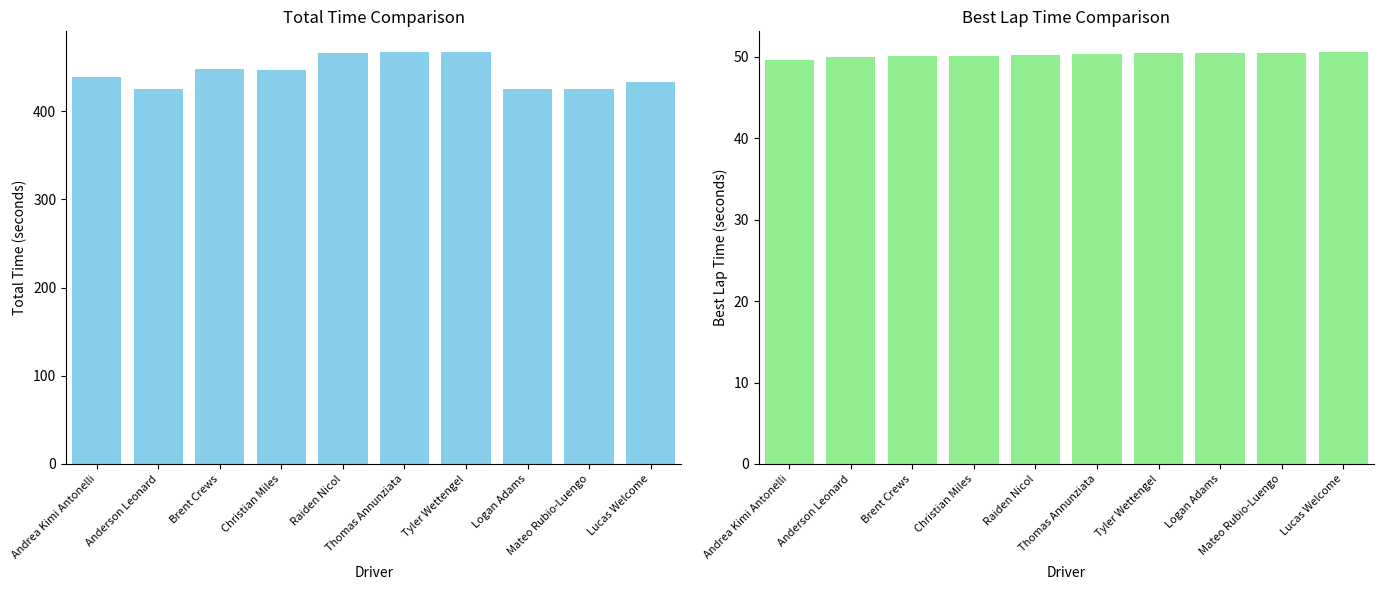

Which label corresponds to the smallest value in the chart?

Andrea Kimi Antonelli